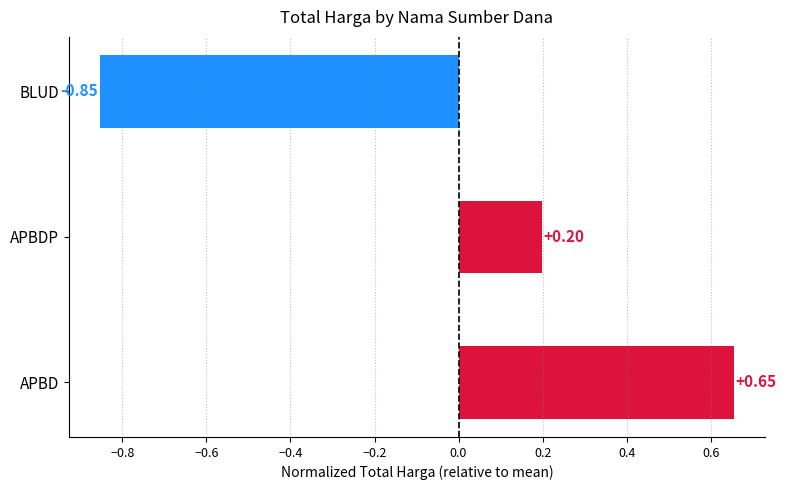

List the labels in order of value, largest first.

APBD, APBDP, BLUD